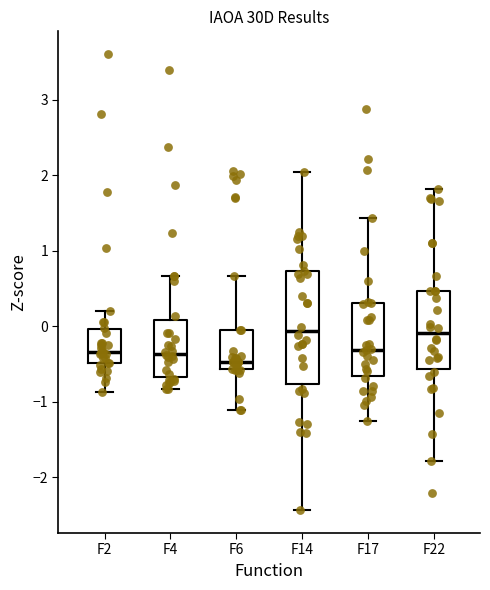

Comparing the boxes themselves (not the whiskers), which one is the tallest?

F14